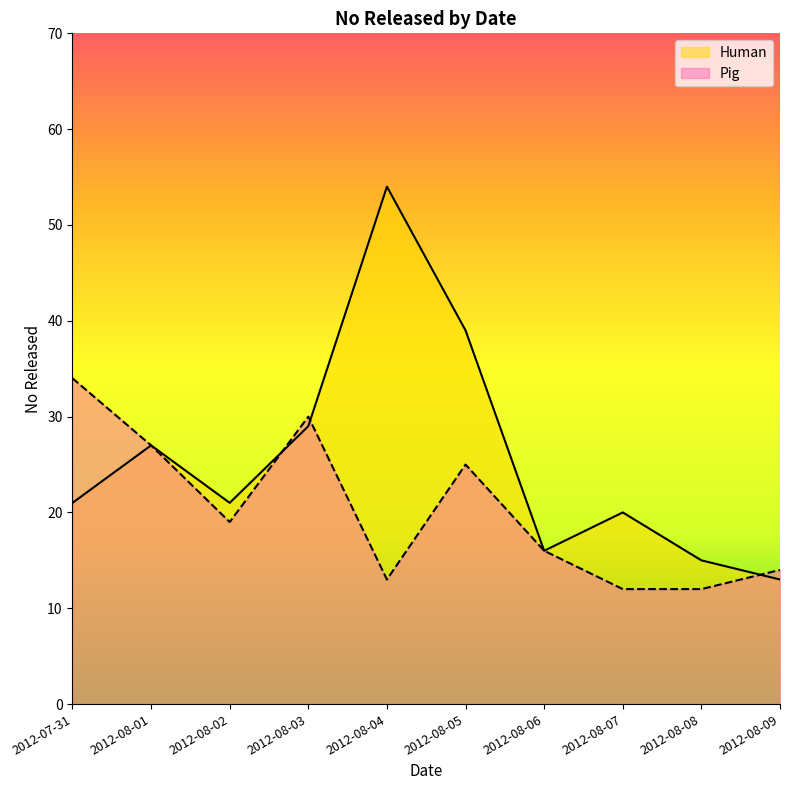

True or false: Pig has more than 2 points higher than both neighbors.

False